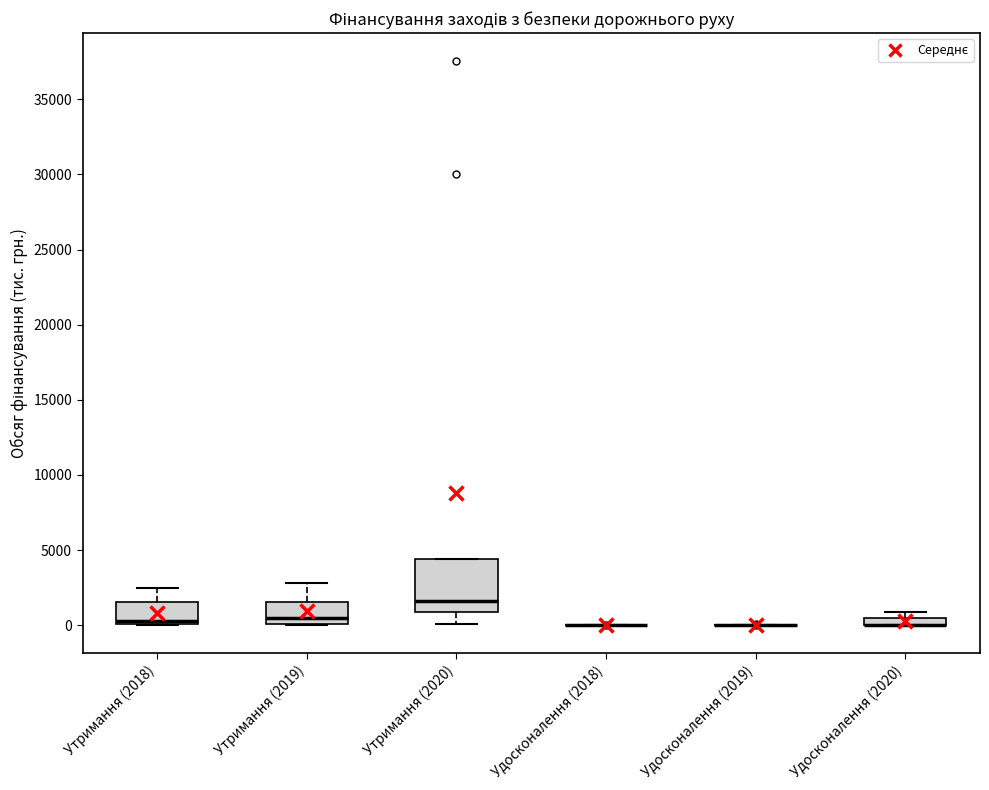

Which box is the tallest, from its lower edge to its upper edge?

Утримання (2020)